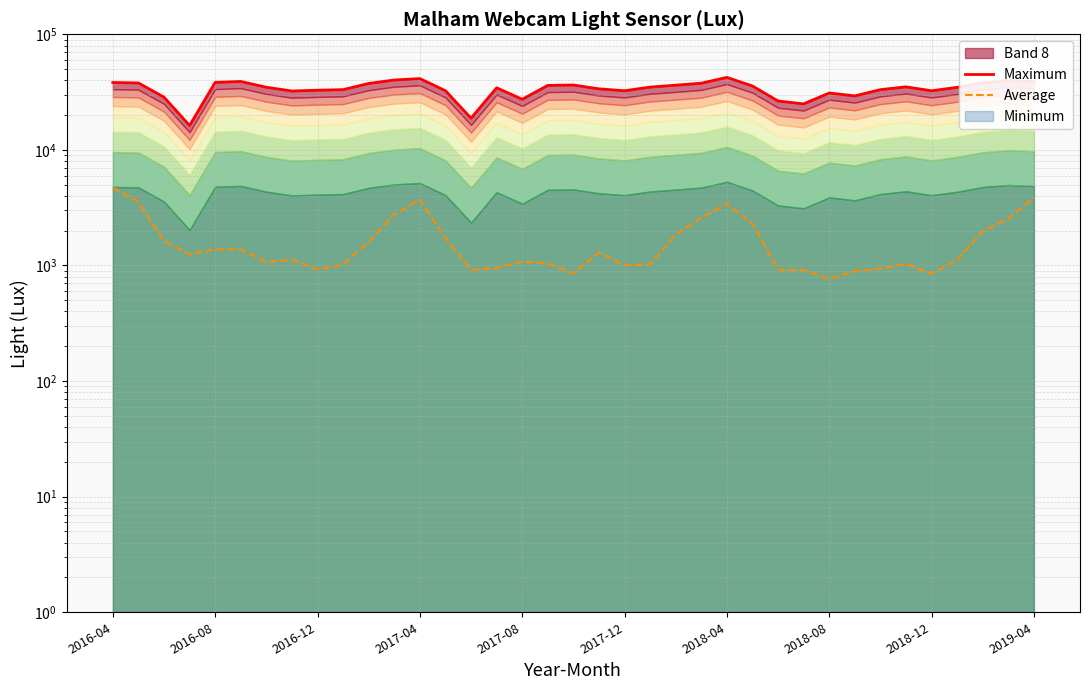

What is the difference between the maximum and second lowest values in the Maximum series?

23598.7